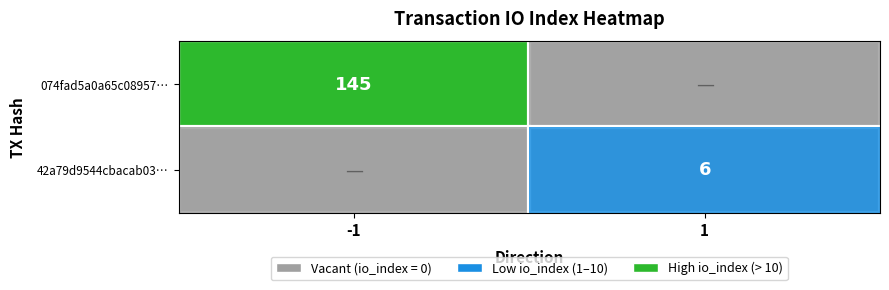

The value of 42a79d9544cbacab03… at 1 is 3. True or false?

False